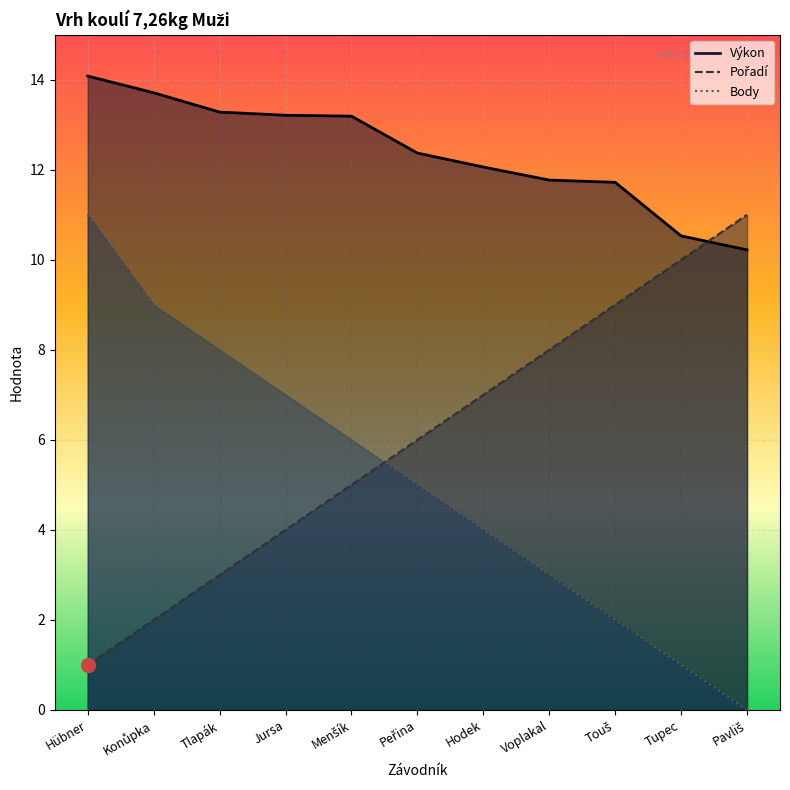

The Výkon series shows 11.7 at Touš. True or false?

True